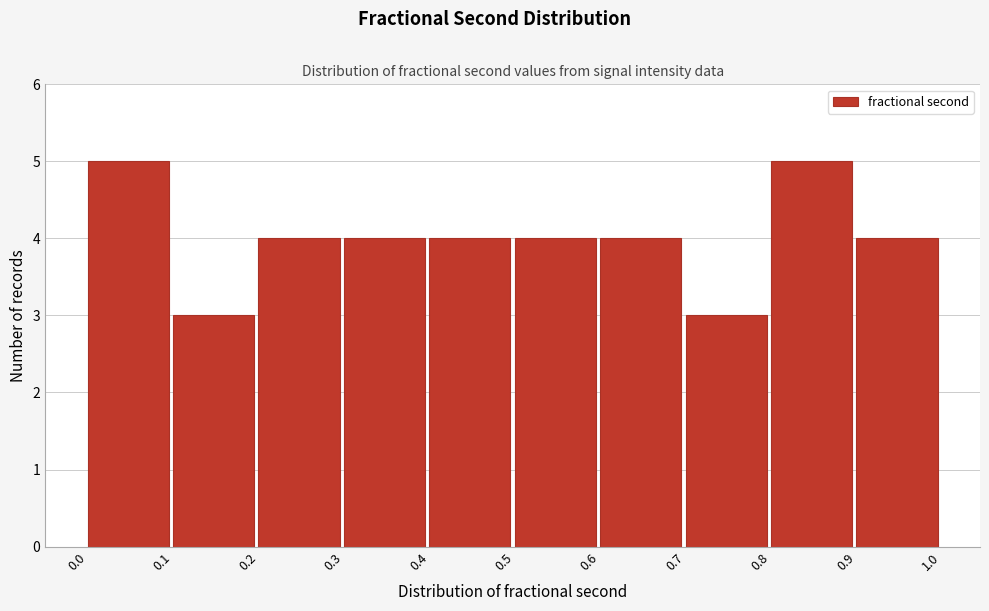

What is the height of the bar covering 0.1 to 0.2 on the x-axis? The values are not printed on the chart, so give them approximately, as read against the axis.

3